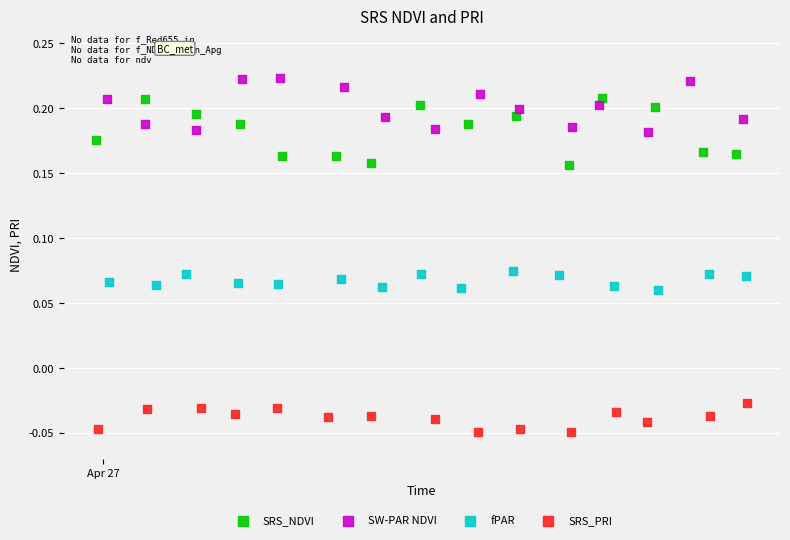

What are all the series names shown in the legend?

SRS_NDVI, SW-PAR NDVI, fPAR, SRS_PRI